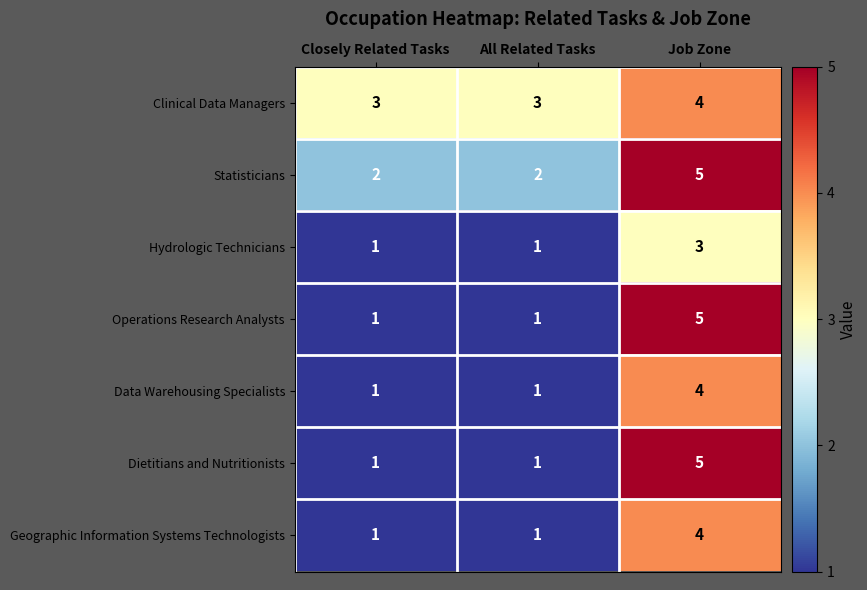

What is the difference between the maximum and minimum values in the Operations Research Analysts series?

4